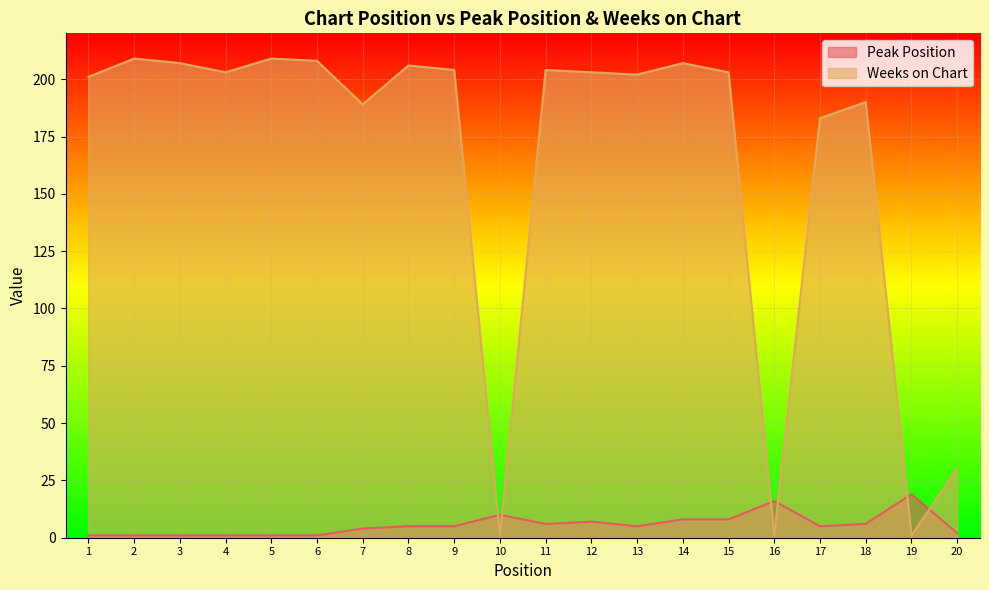

How many lines are shown in the chart?

2